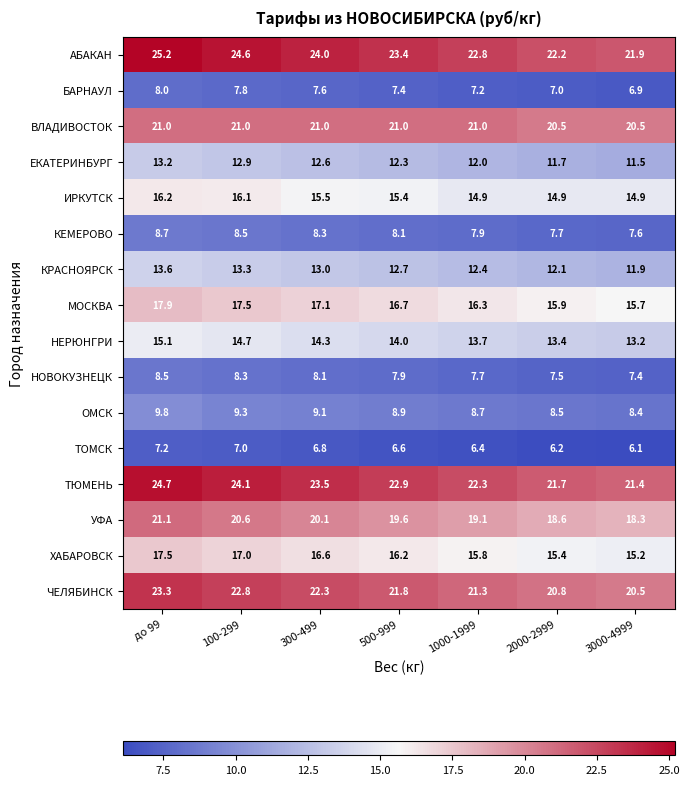

At how many categories does at least one series exceed 13?

7